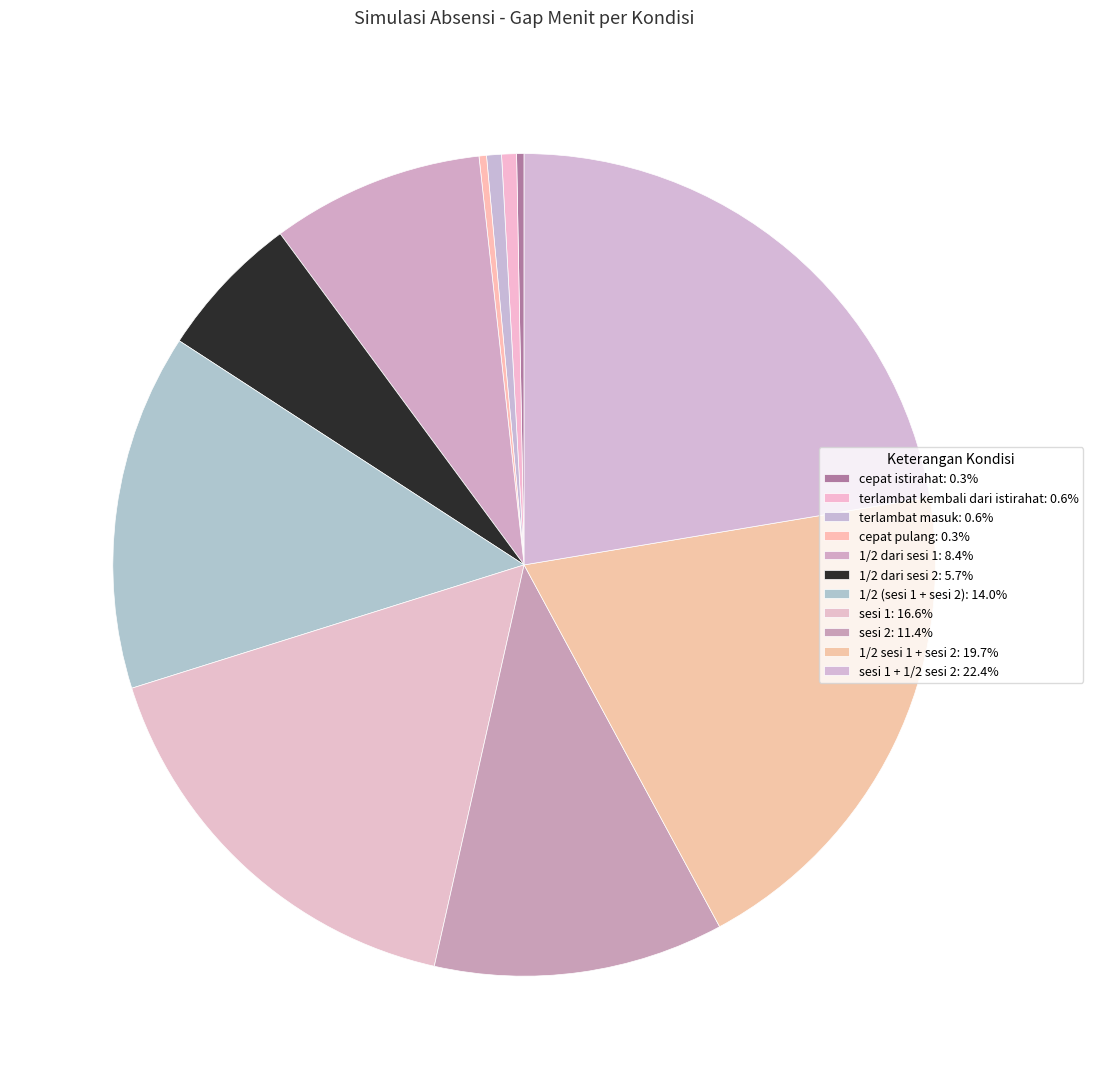

To the nearest percent, what is the difference between the largest and smallest slice percentages?

22%